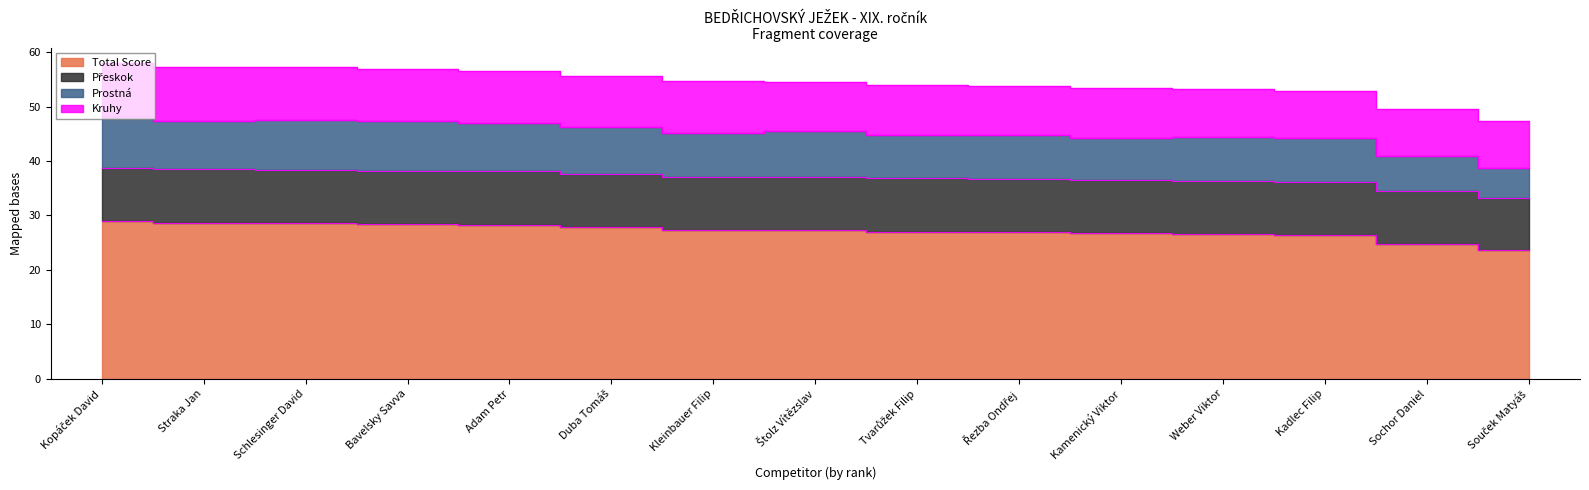

How many values in the Total Score series are below 27?

6